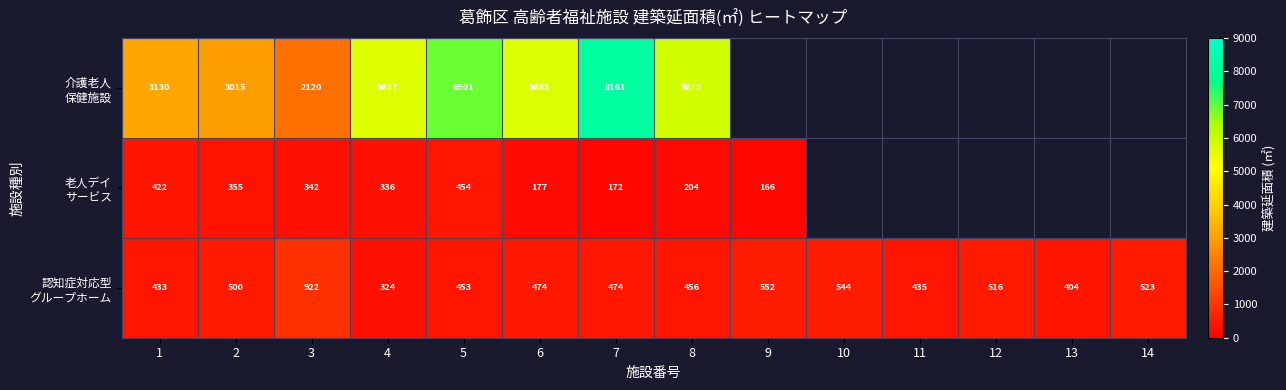

Between 10 and 14, which series saw the biggest shift?

認知症対応型 グループホーム